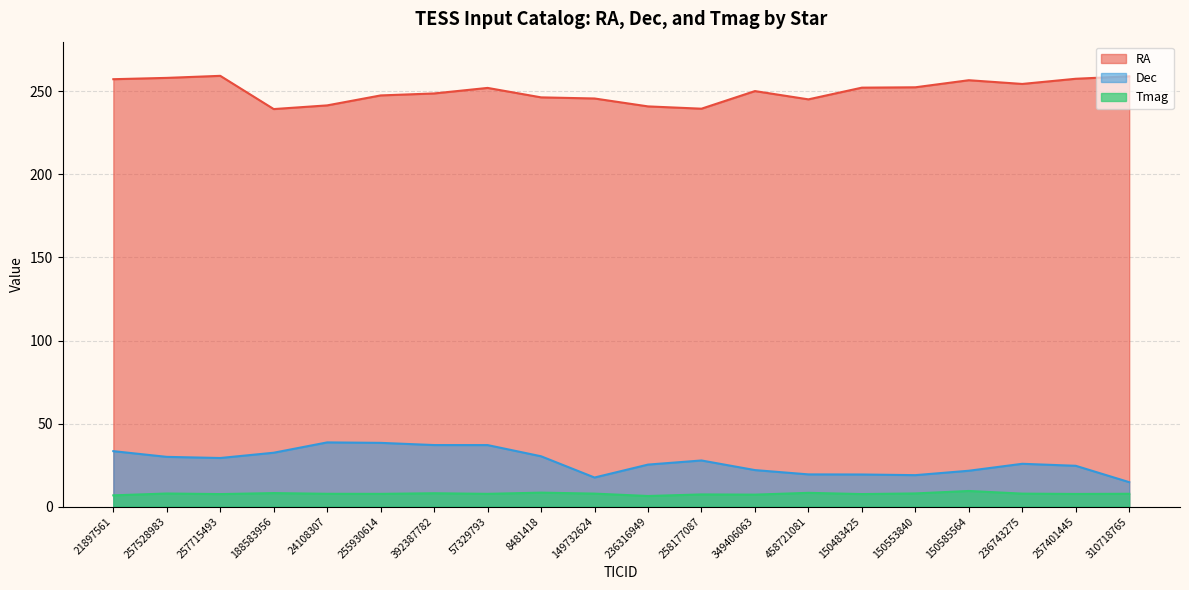

Reading left to right, what are all the values shown in this chart?

RA: 21897561=257.4	257528983=258.2	257715493=259.4	188583956=239.4	24108307=241.6	255930614=247.6	392387782=248.8	57329793=252.1	8481418=246.5	149732624=245.8	236316949=241.0	258177087=239.6	349406063=250.2	458721081=245.3	150483425=252.3	150553840=252.5	150585564=256.8	236743275=254.5	257401445=257.7	310718765=259.1
Dec: 21897561=33.4	257528983=29.9	257715493=29.2	188583956=32.4	24108307=38.6	255930614=38.3	392387782=37.0	57329793=37.0	8481418=30.3	149732624=17.5	236316949=25.3	258177087=27.7	349406063=21.9	458721081=19.4	150483425=19.3	150553840=18.9	150585564=21.6	236743275=25.7	257401445=24.5	310718765=14.7
Tmag: 21897561=6.7	257528983=7.8	257715493=7.5	188583956=8.1	24108307=7.7	255930614=7.6	392387782=8.0	57329793=7.6	8481418=8.4	149732624=7.8	236316949=6.3	258177087=7.3	349406063=7.2	458721081=8.2	150483425=7.5	150553840=7.9	150585564=9.4	236743275=7.8	257401445=7.6	310718765=7.7